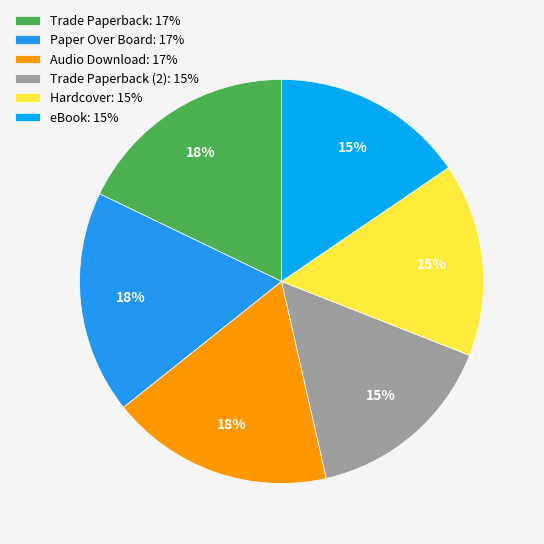

How many segments does this pie chart have?

6